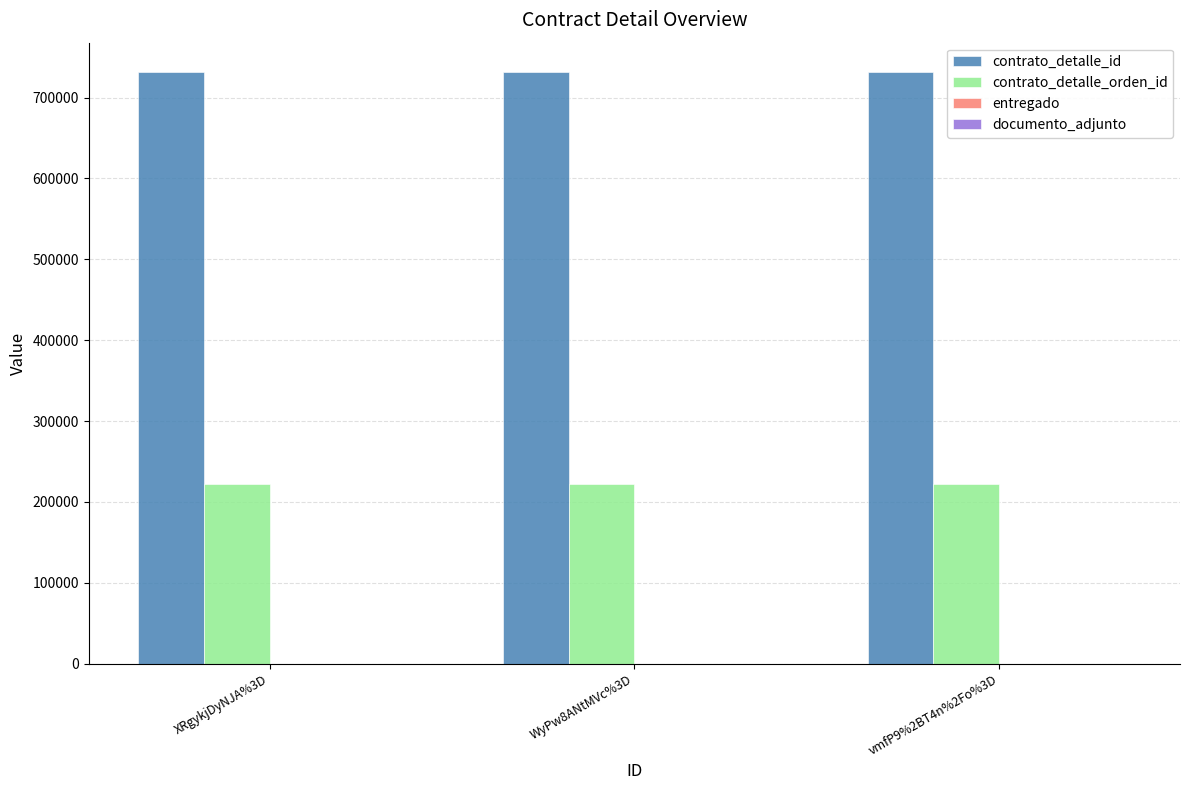

What is the highest value of the contrato_detalle_orden_id series?

222570